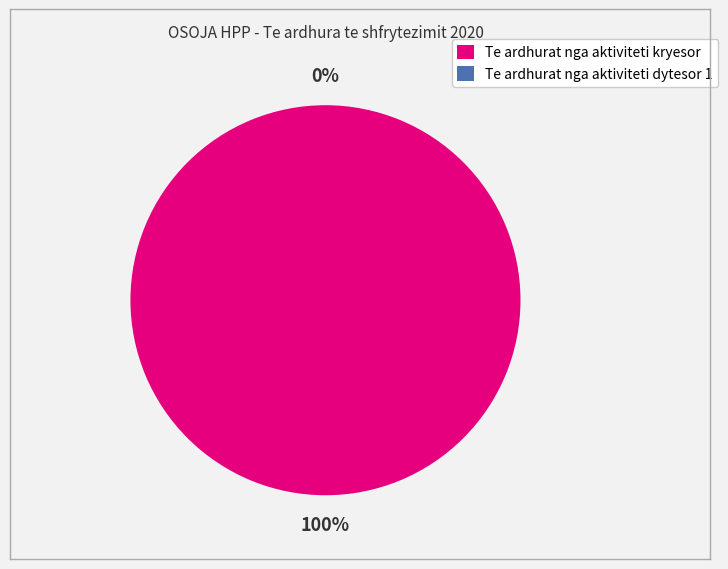

Does Te ardhurat nga aktiviteti dytesor 1 account for over 50% of the chart?

No